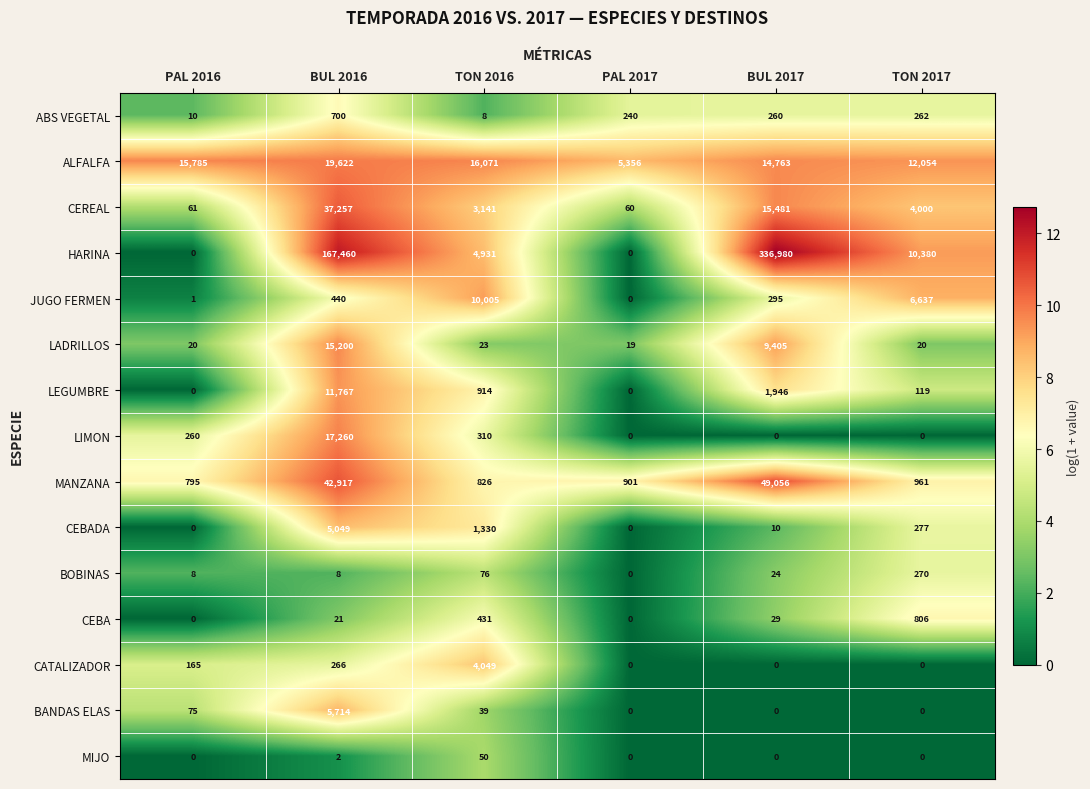

Where is ALFALFA nearest to the value 12489?

TON 2017